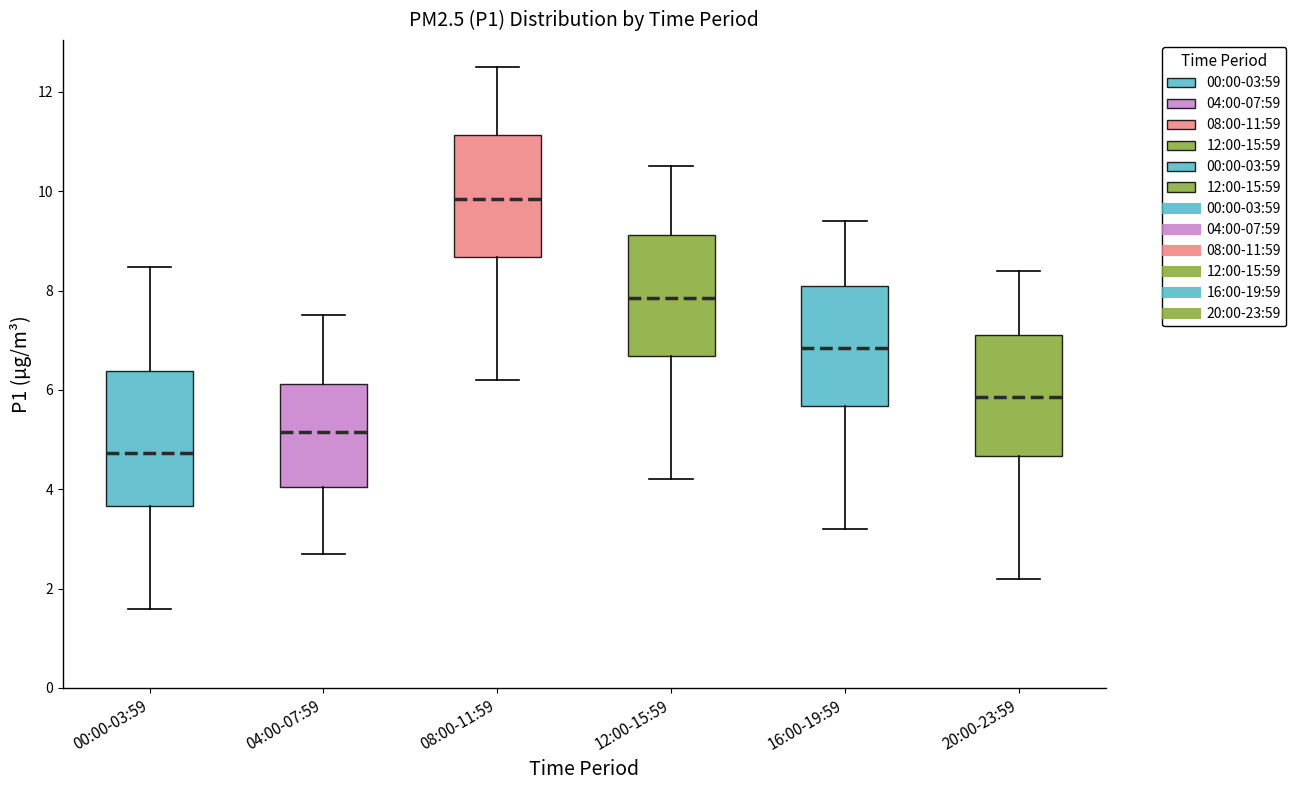

Which box's median line is the lowest?

00:00-03:59